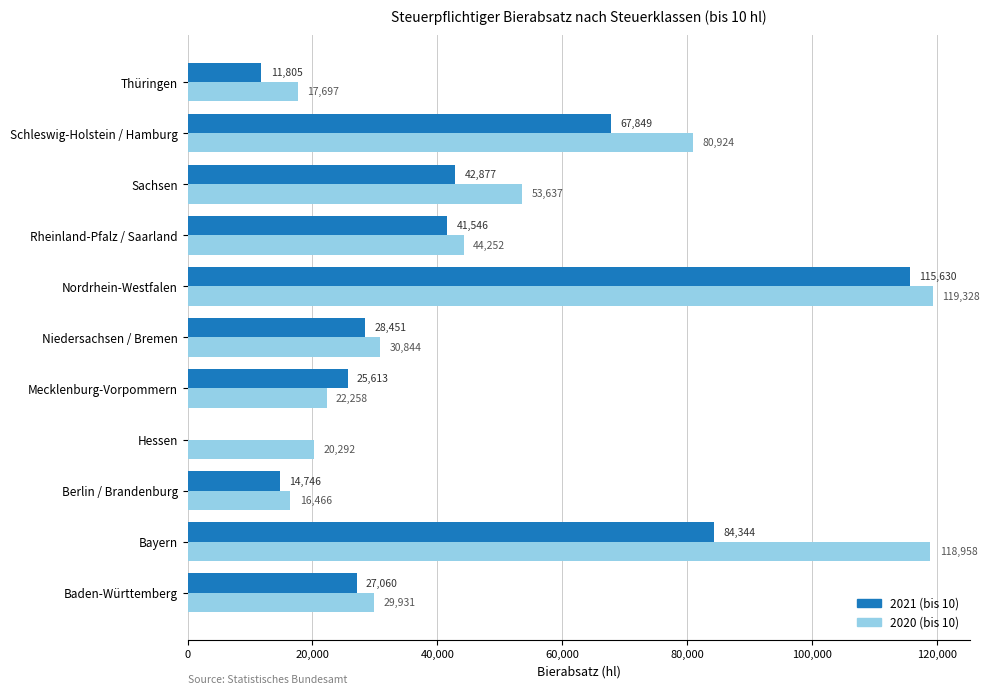

What value does the 2021 (bis 10) series have at Schleswig-Holstein / Hamburg?

67849.4